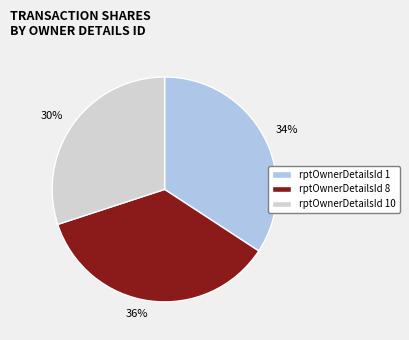

Is there any slice that represents more than half of the pie?

No